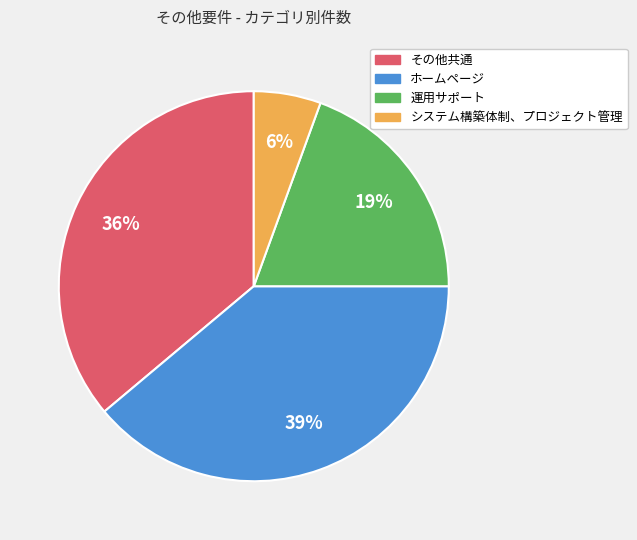

Is it true that ホームページ is 39% of the pie?

True